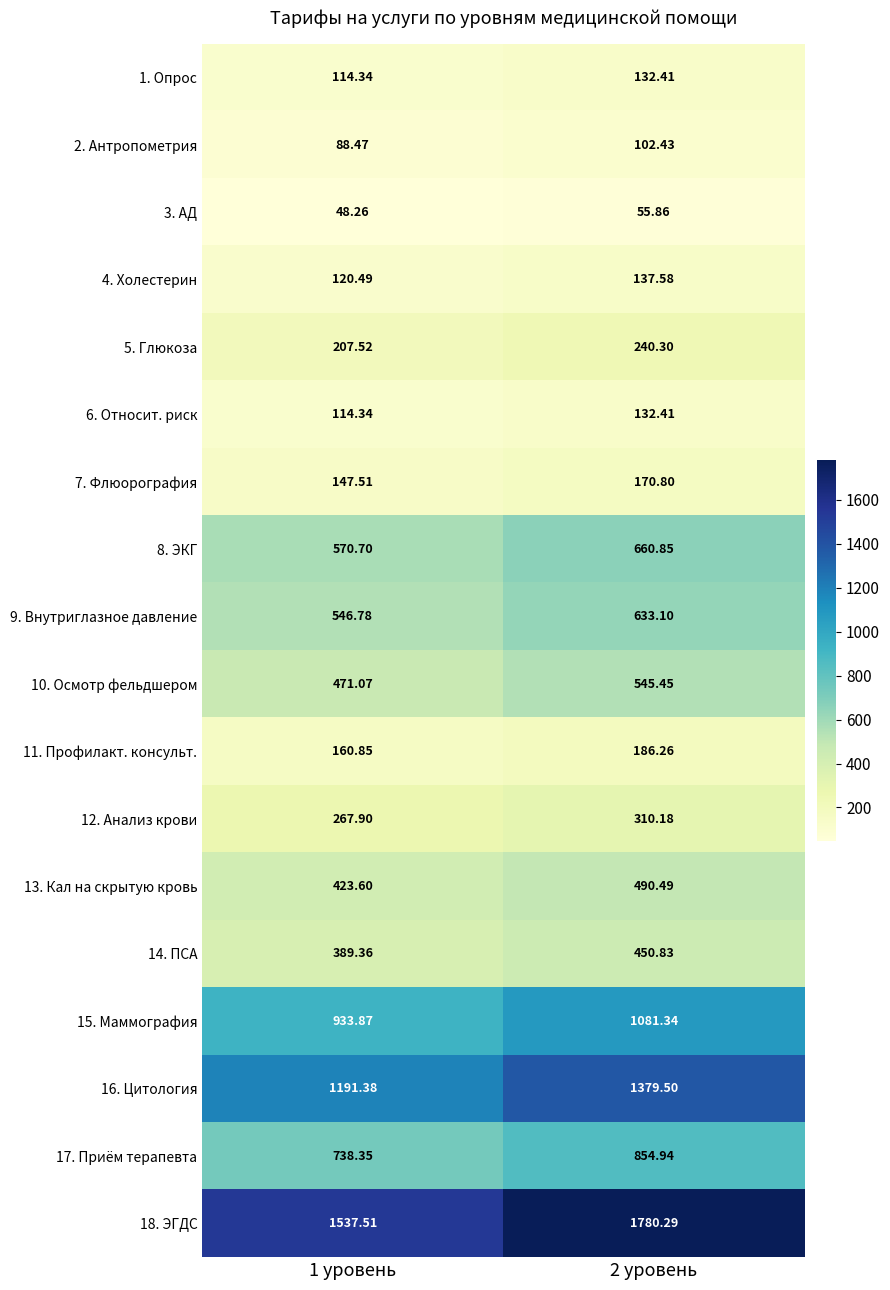

Is the value of 9. Внутриглазное давление at 2 уровень greater than the value of 8. ЭКГ at 2 уровень?

No